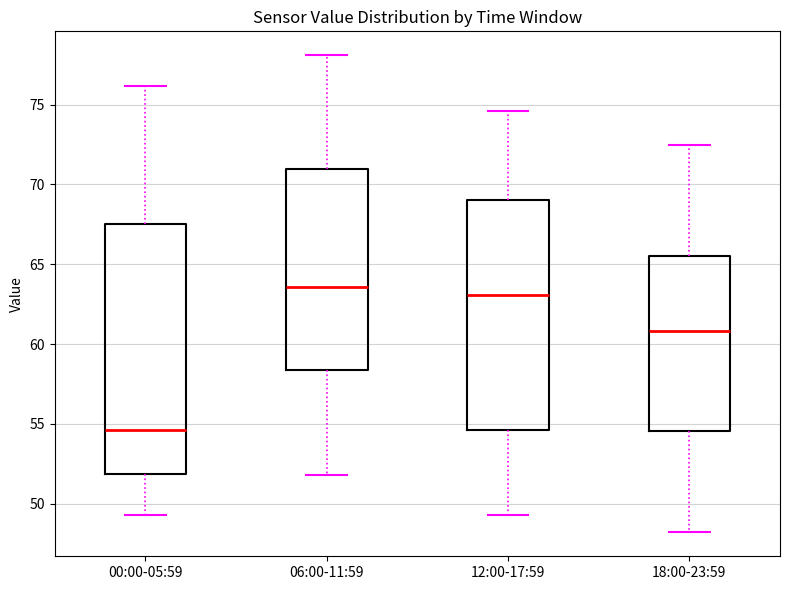

Reading left to right, transcribe this box plot: for each box, give where its median line is, the range the box spans, and where its two whiskers end, as read against the y-axis. The values are not printed on the chart, so give them approximately, as read against the axis.

00:00-05:59: median 54.5, box 52.0 to 67.5, whiskers 49.5 to 76.0
06:00-11:59: median 63.5, box 58.5 to 71.0, whiskers 52.0 to 78.0
12:00-17:59: median 63.0, box 54.5 to 69.0, whiskers 49.5 to 74.5
18:00-23:59: median 61.0, box 54.5 to 65.5, whiskers 48.0 to 72.5